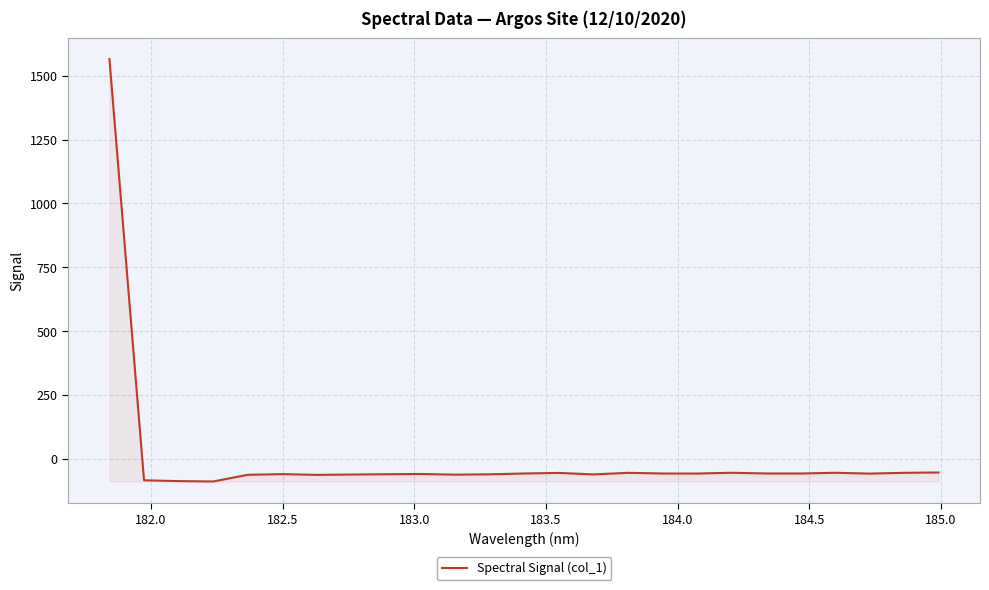

What is the greatest value displayed?

1565.1